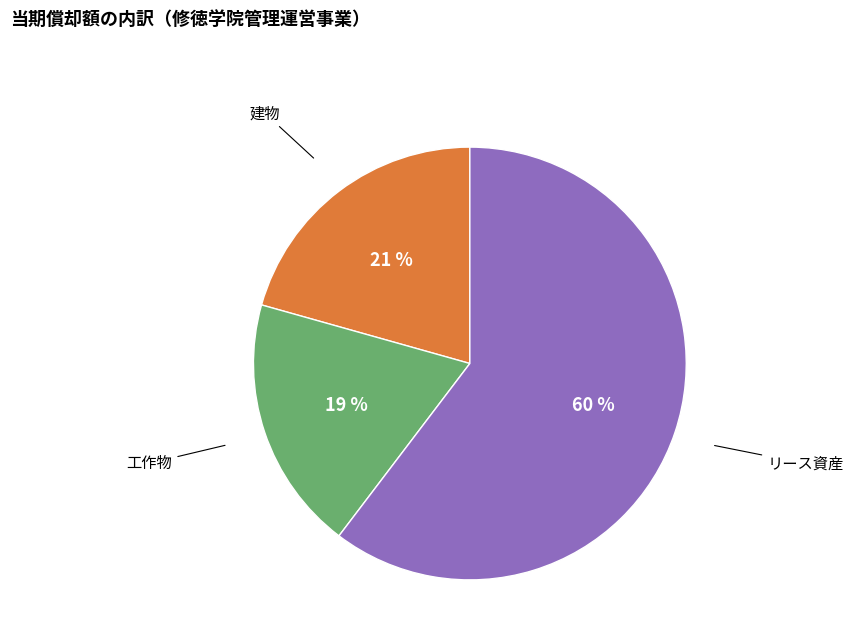

What is the ratio of the value at 工作物 to the value at リース資産?

0.3